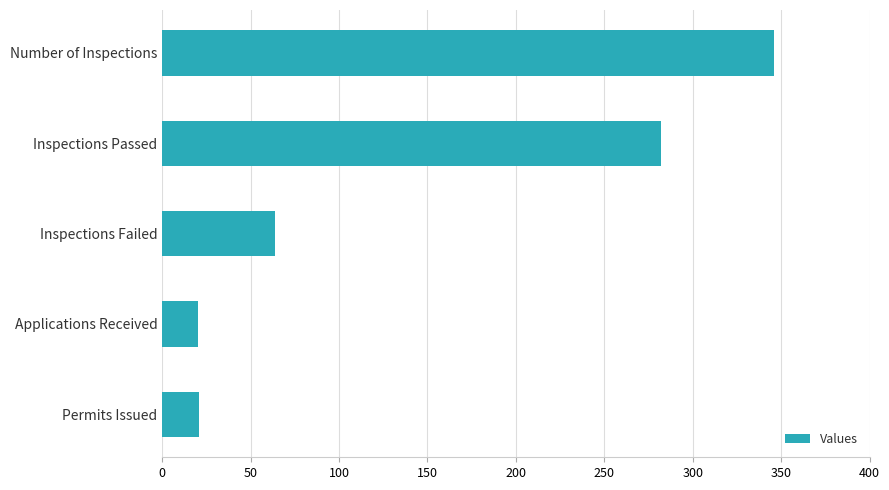

What is the maximum value shown in the chart?

346